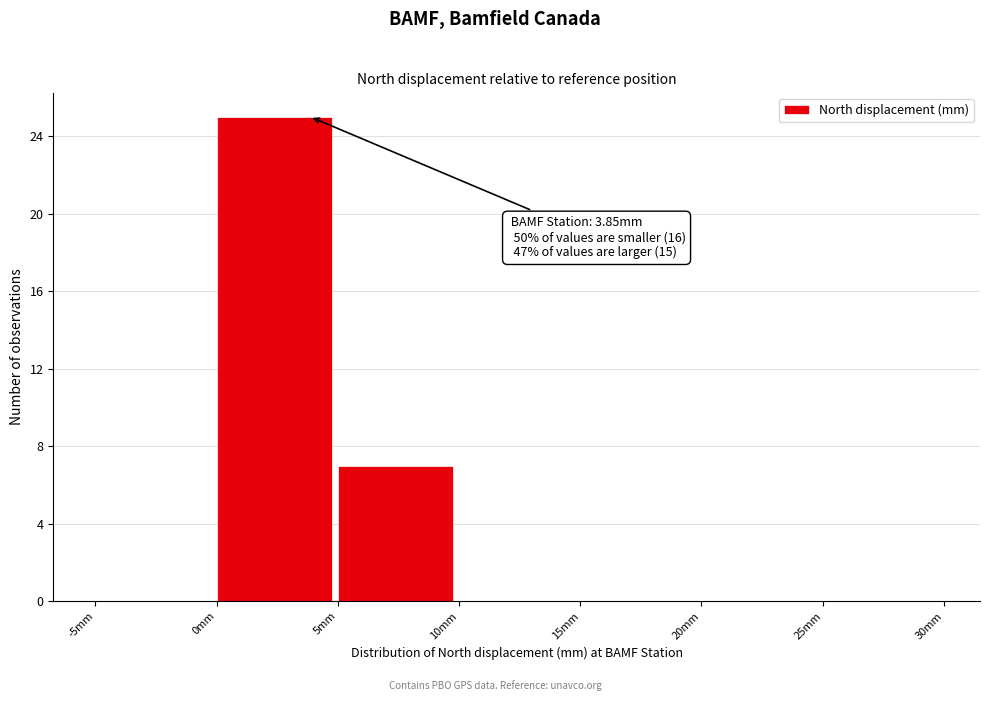

Which range on the x-axis has the tallest bar?

0 to 5